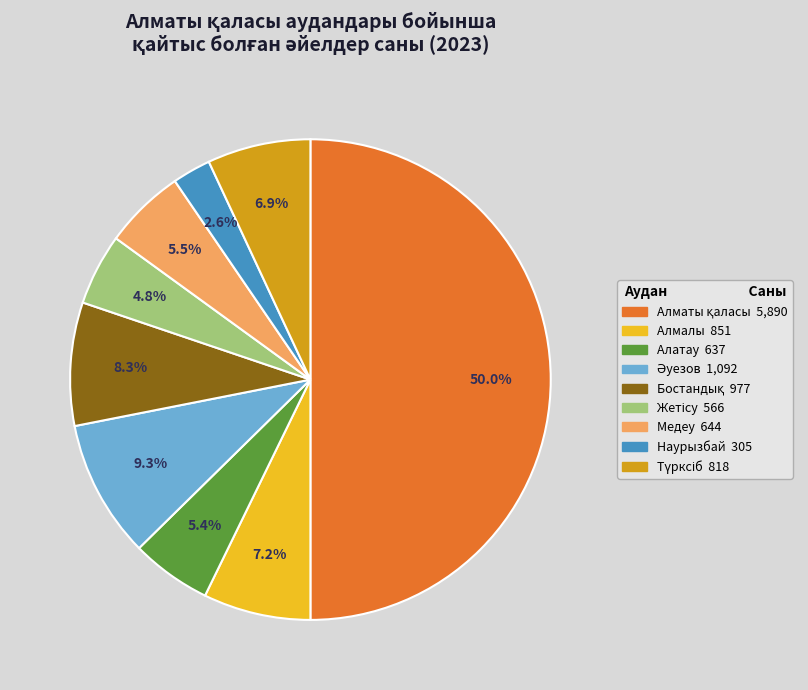

What is the smallest slice in the pie chart?

Наурызбай